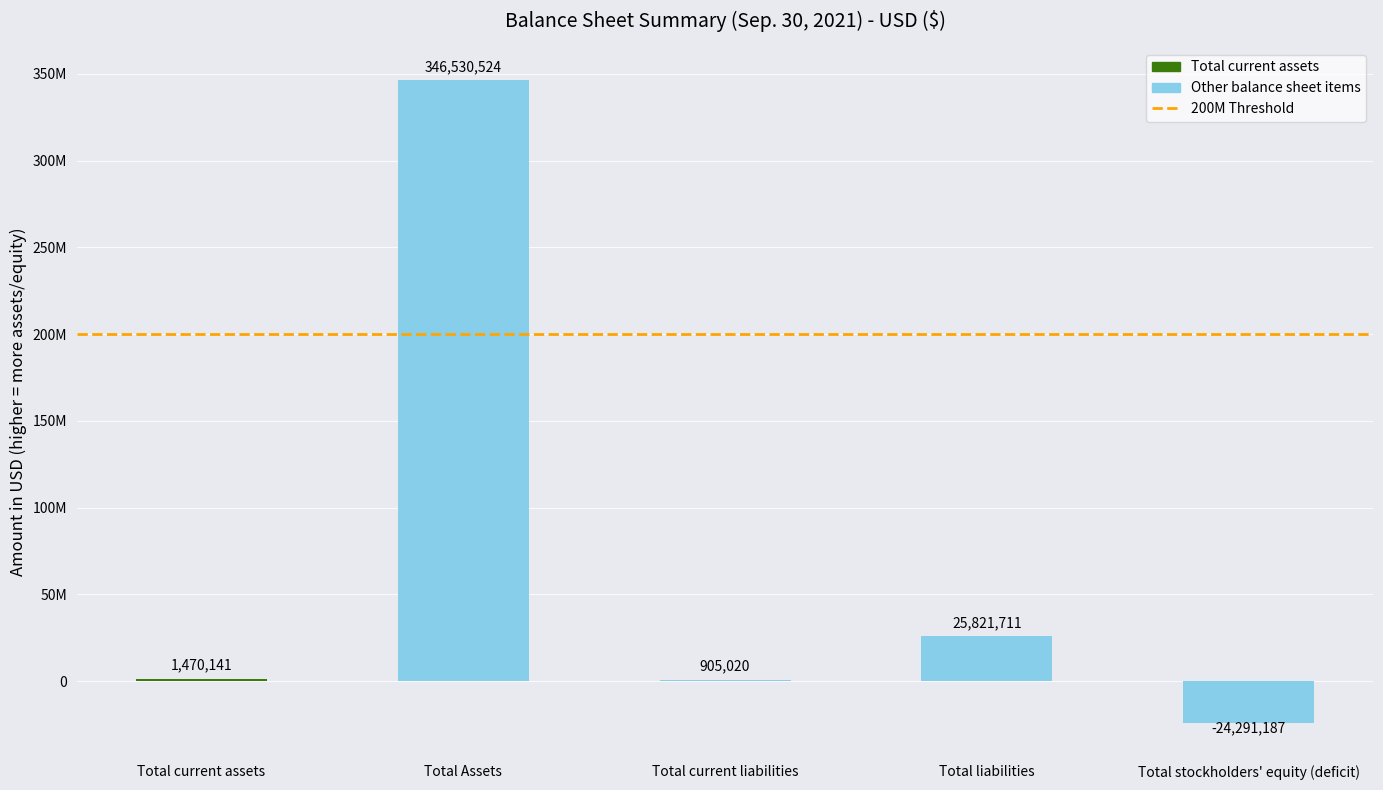

What position from the right is Total current assets?

5